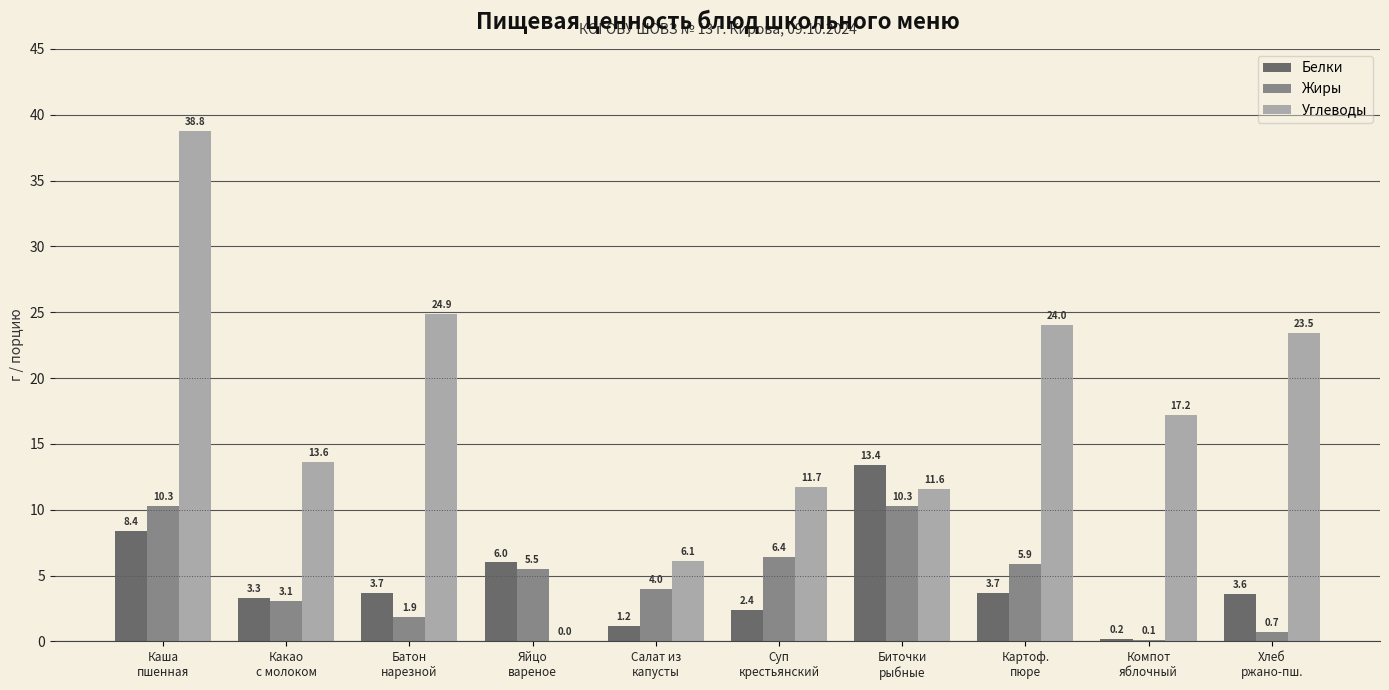

Which series has the largest total across all categories?

Углеводы